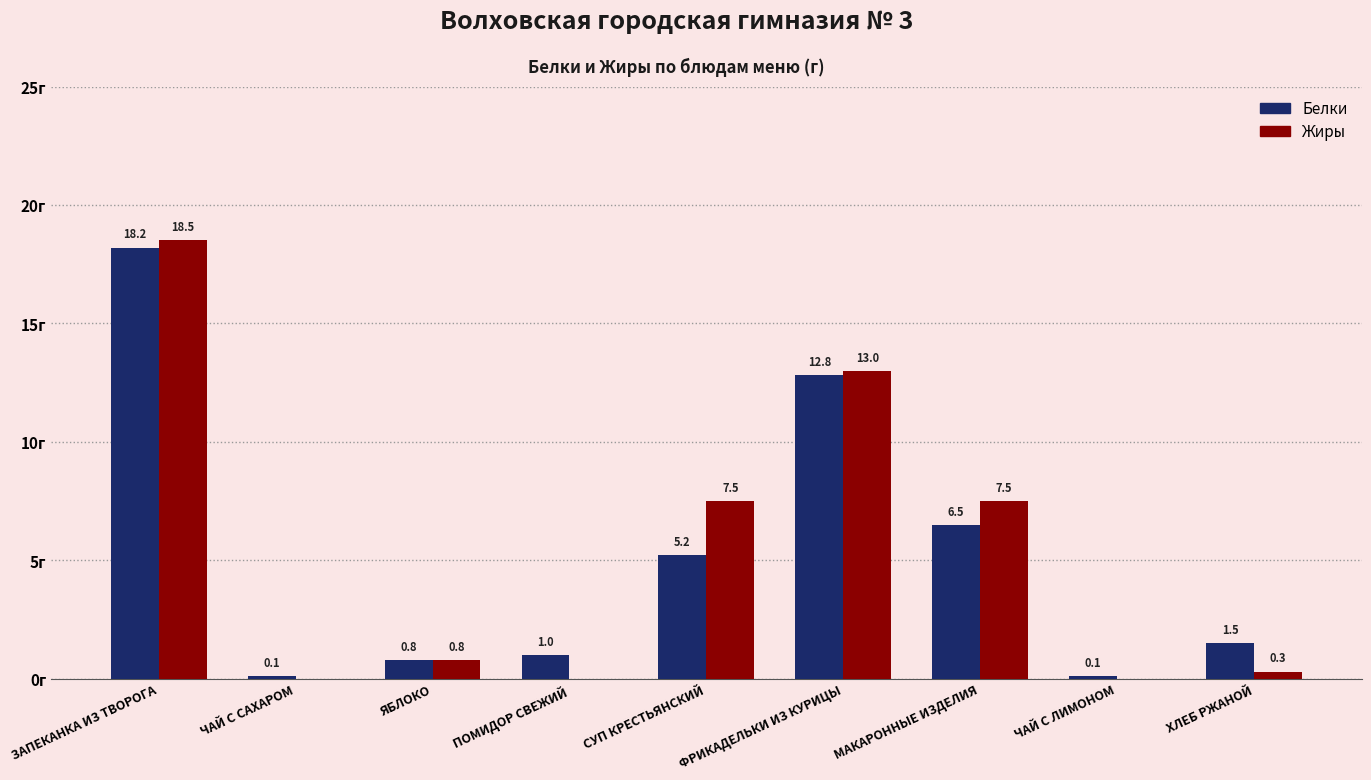

Where does the Белки series first go above 1?

ЗАПЕКАНКА ИЗ ТВОРОГА